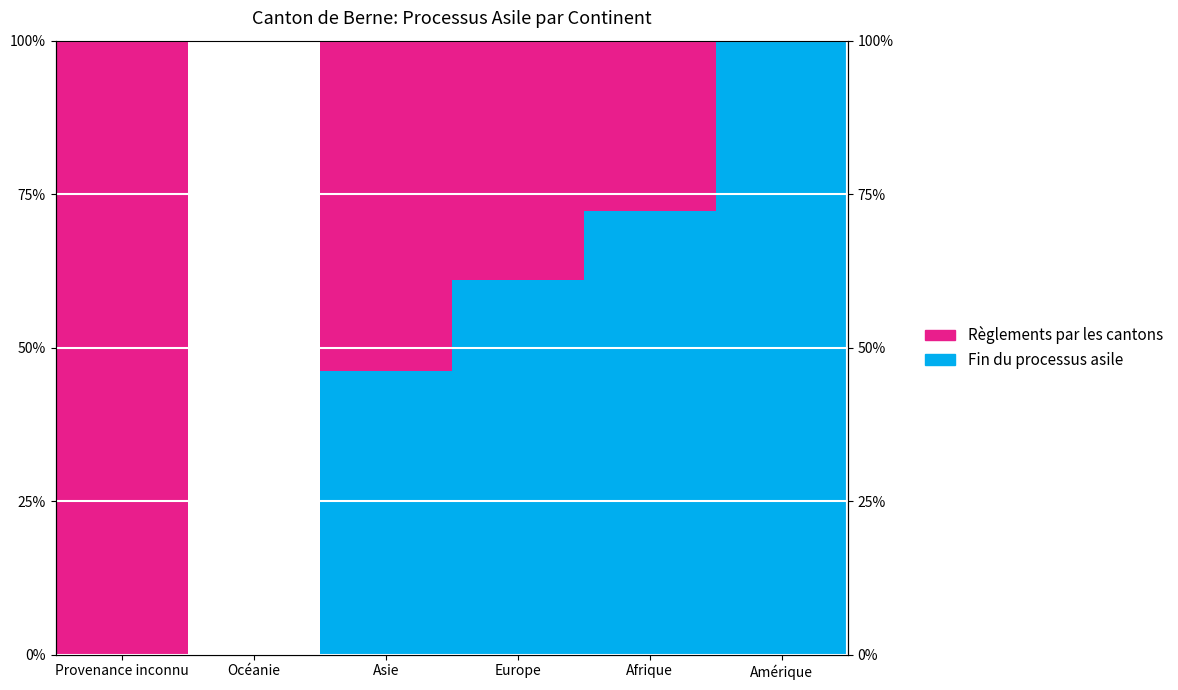

Count the number of data series in this chart.

2